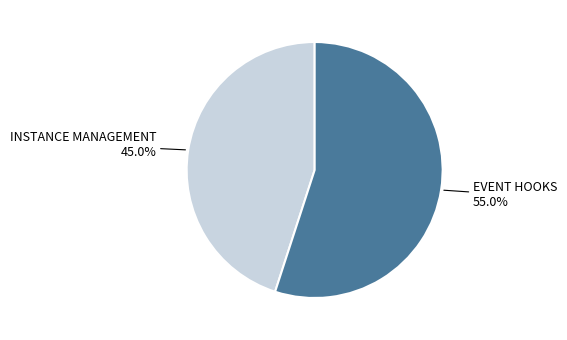

Does any single category account for the majority?

Yes